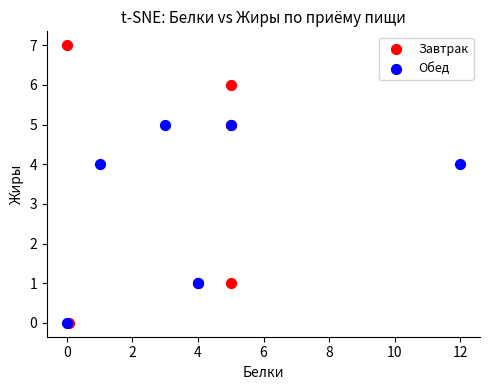

Which series contains the highest Y value?

Завтрак